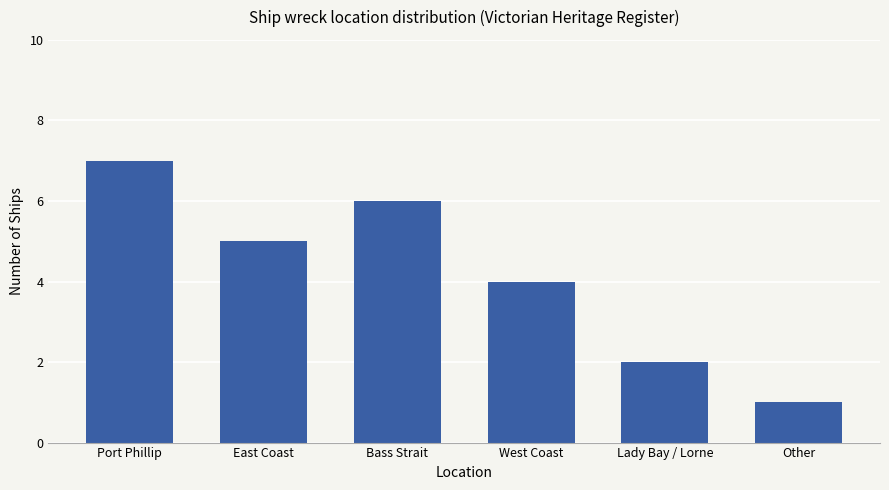

Approximately how many times larger is the value at East Coast compared to Bass Strait?

0.8